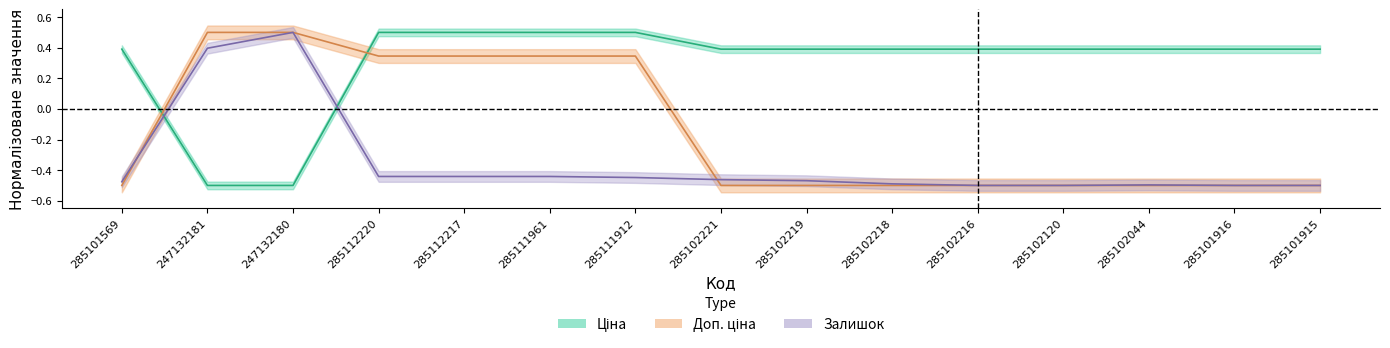

Rank the series by their average value, from highest to lowest.

Ціна, Доп. ціна, Залишок